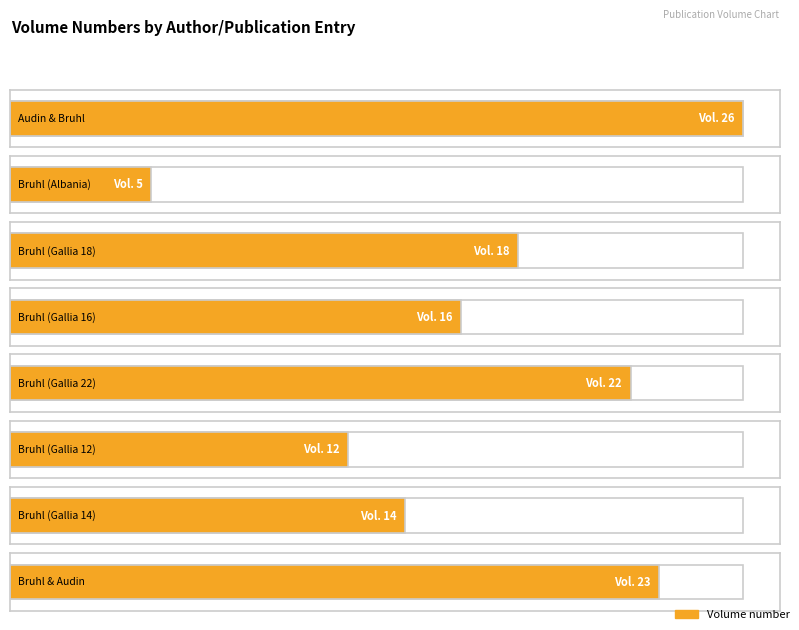

How many bars are there in total?

8